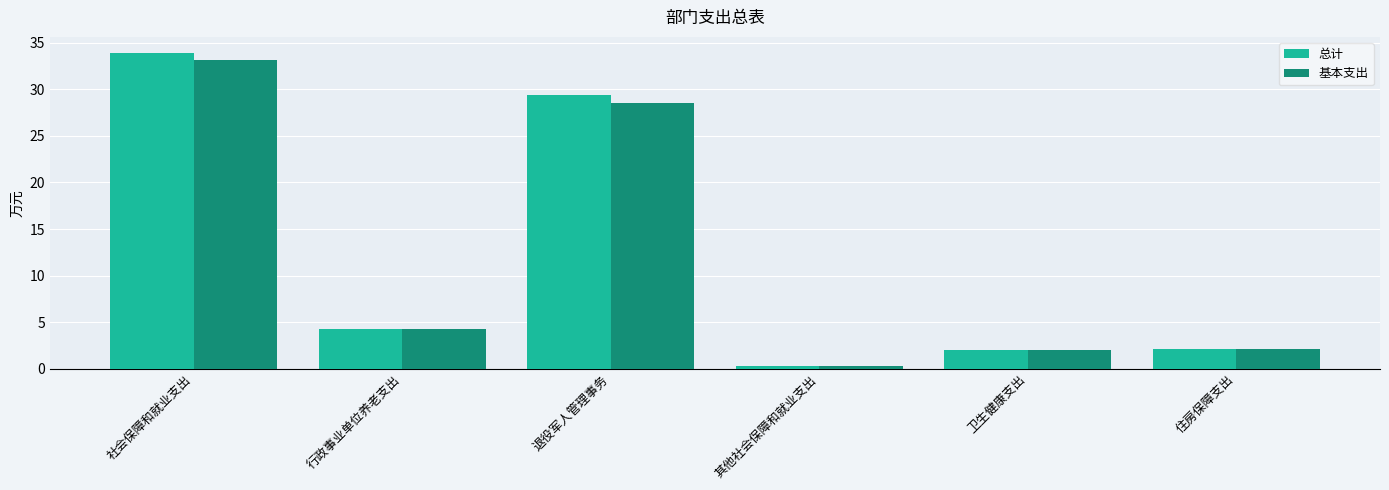

Is the value of 基本支出 at 社会保障和就业支出 greater than the value of 总计 at 退役军人管理事务?

Yes